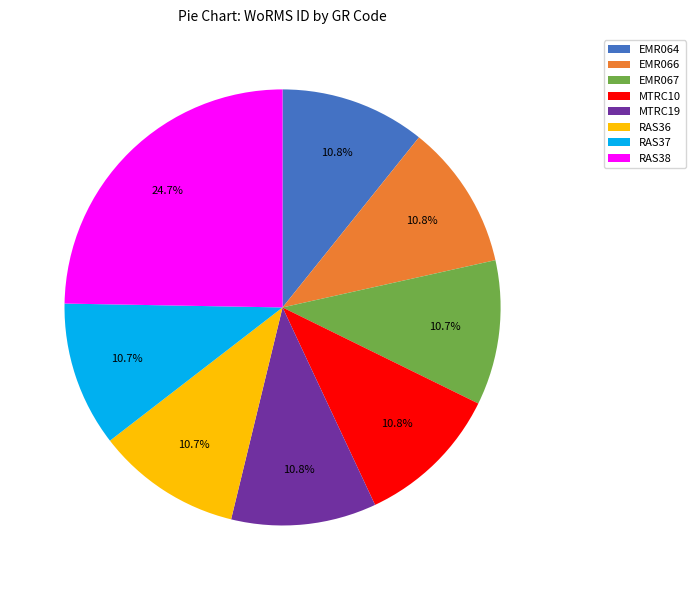

What is the largest slice in the pie chart?

RAS38